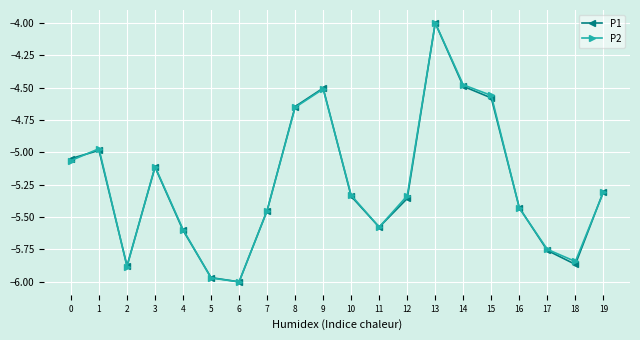

True or false: P1 has more than 1 points higher than both neighbors.

True